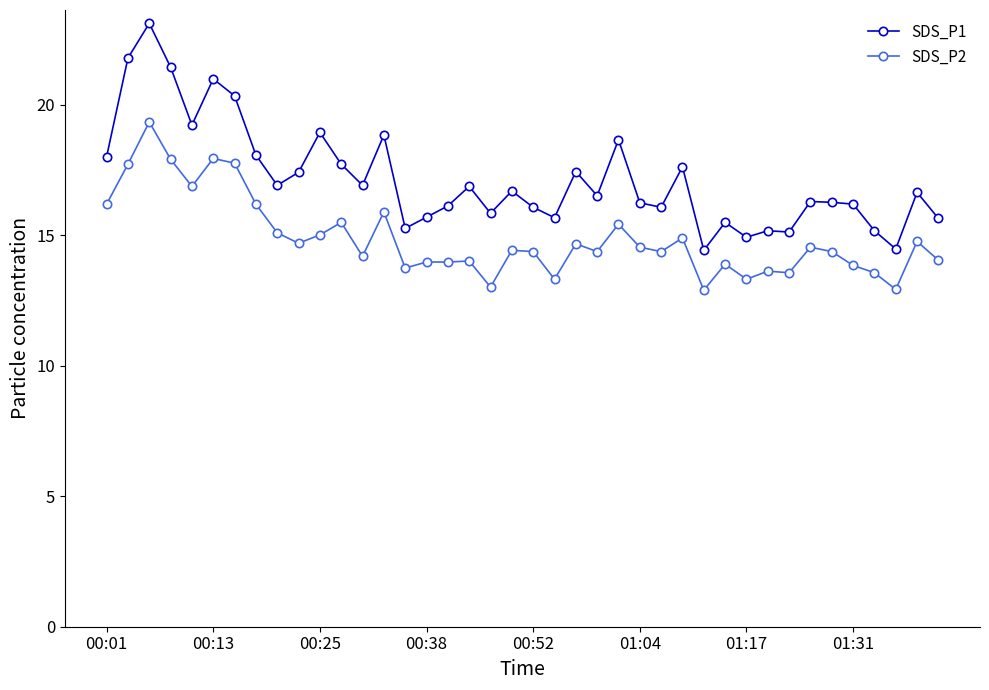

True or false: SDS_P2 has more than 1 interior local peaks.

True